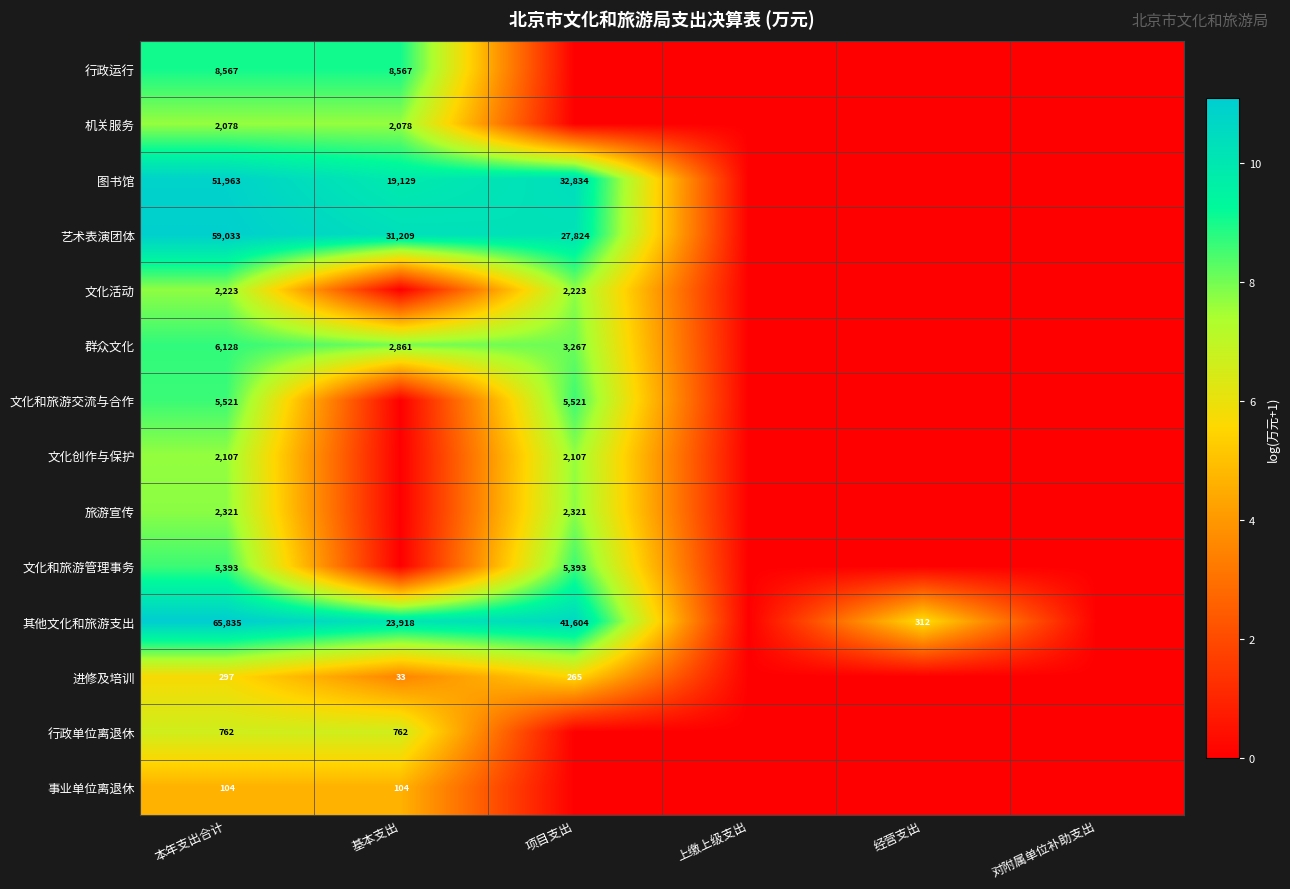

At which category is the sum across all series the highest?

本年支出合计